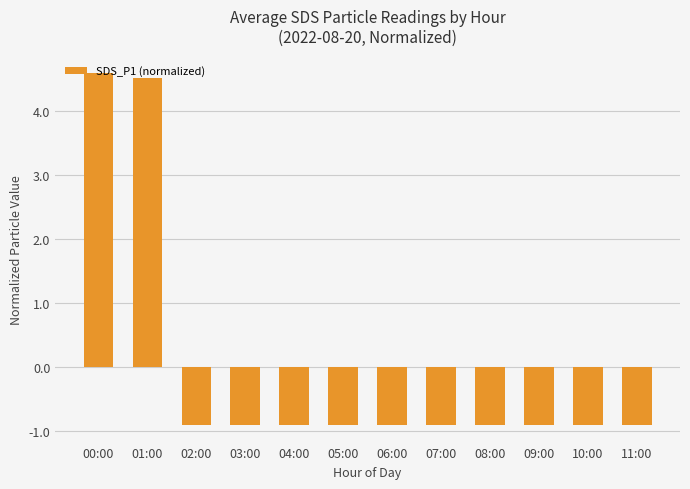

What is the label of the 10th bar from the left?

09:00